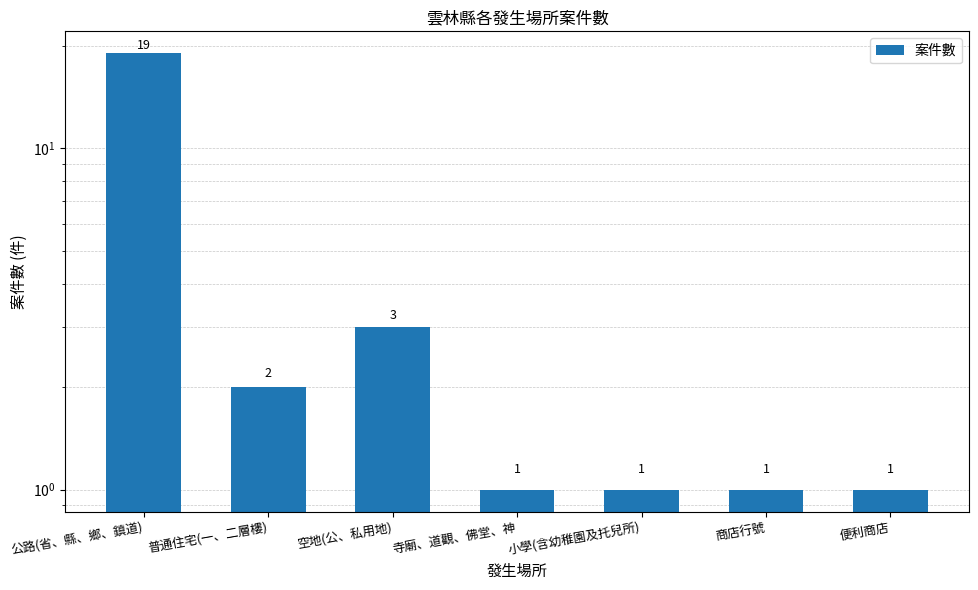

What is the ratio of the value at 普通住宅(一、二層樓) to the value at 小學(含幼稚園及托兒所)?

2.0